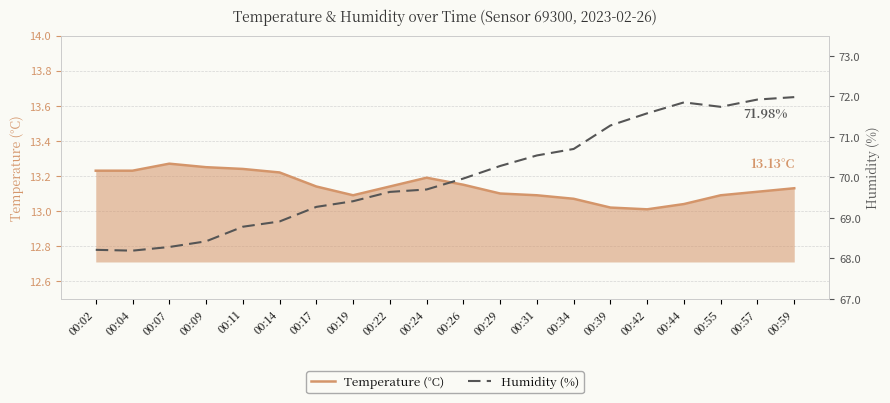

Reading left to right, what are all the values shown in this chart?

Temperature (°C): 13.2	13.2	13.3	13.2	13.2	13.2	13.1	13.1	13.1	13.2	13.2	13.1	13.1	13.1	13.0	13.0	13.0	13.1	13.1	13.1
Humidity (%): 68.2	68.2	68.3	68.4	68.8	68.9	69.3	69.4	69.6	69.7	70.0	70.3	70.5	70.7	71.3	71.6	71.8	71.7	71.9	72.0